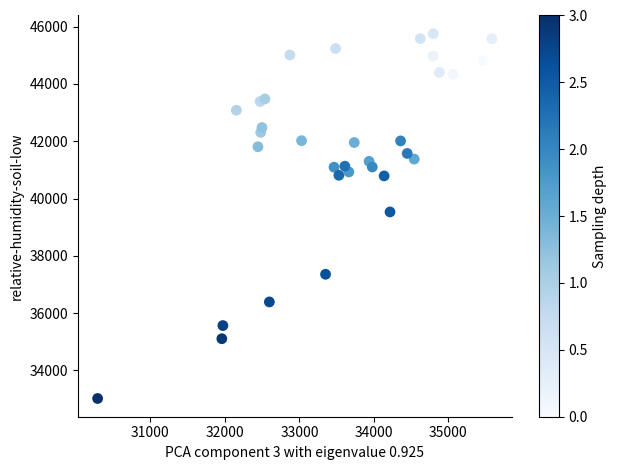

What Y value in the scatter plot is closest to 39385?

39531